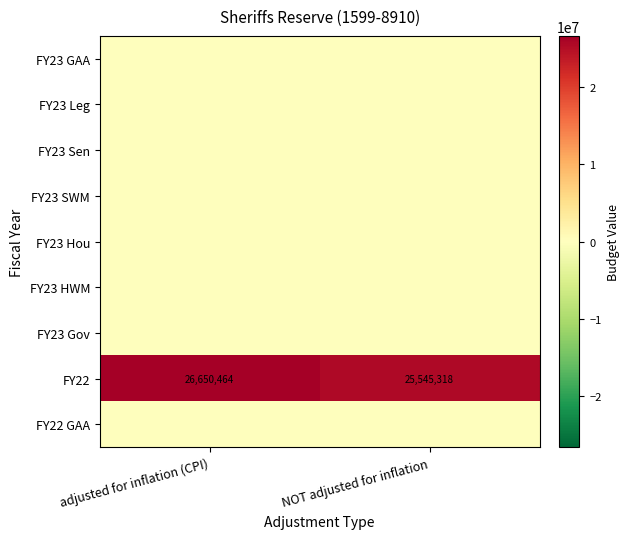

At which category does the chart reach its minimum across all series?

adjusted for inflation (CPI)